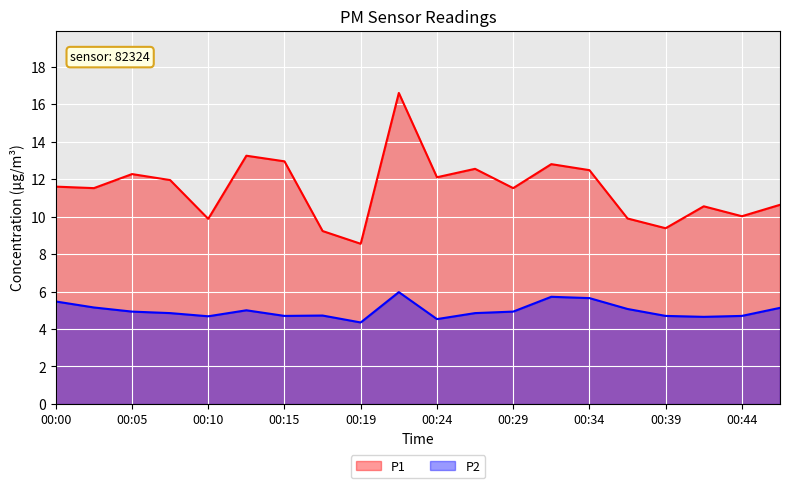

Rank the series at 00:10 from lowest to highest value.

P2, P1